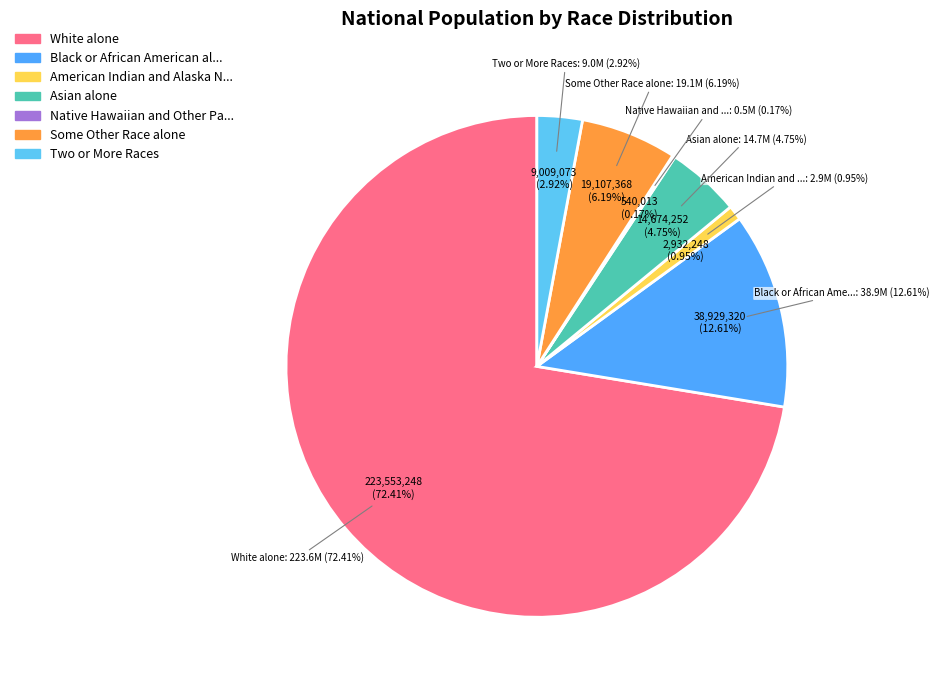

Does any single category account for the majority?

Yes